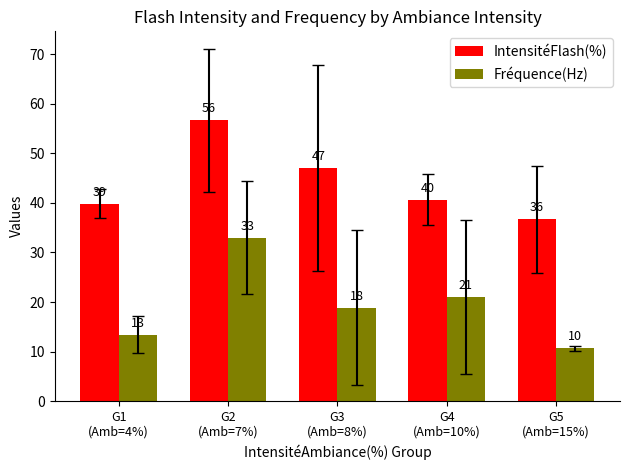

Which series changed the most between G2
(Amb=7%) and G3
(Amb=8%)?

Fréquence(Hz)